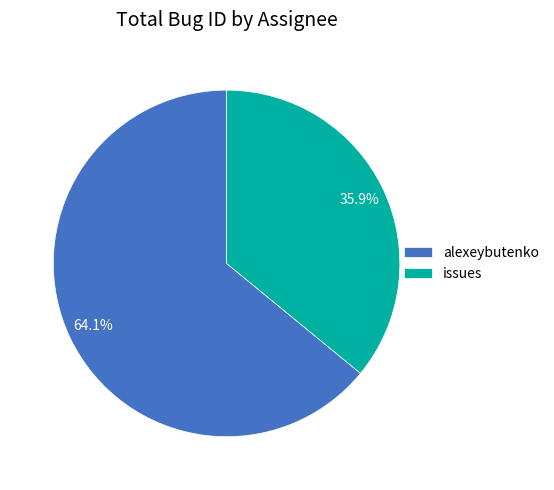

What is the smallest slice in the pie chart?

issues